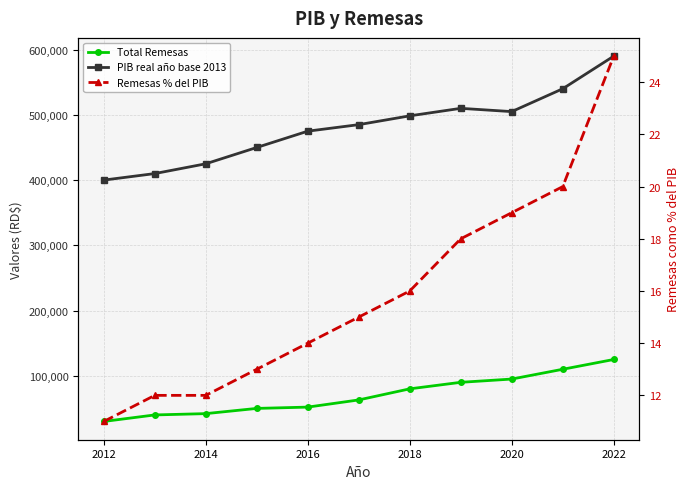

True or false: Remesas % del PIB has a value of 26 at 2018.

False